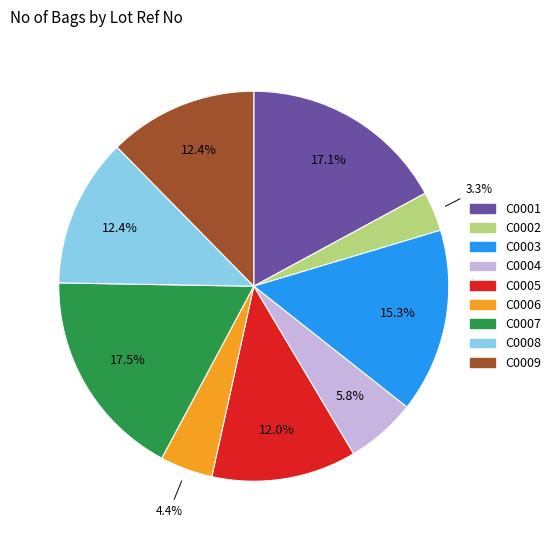

To the nearest percent, what is the average slice percentage?

11%